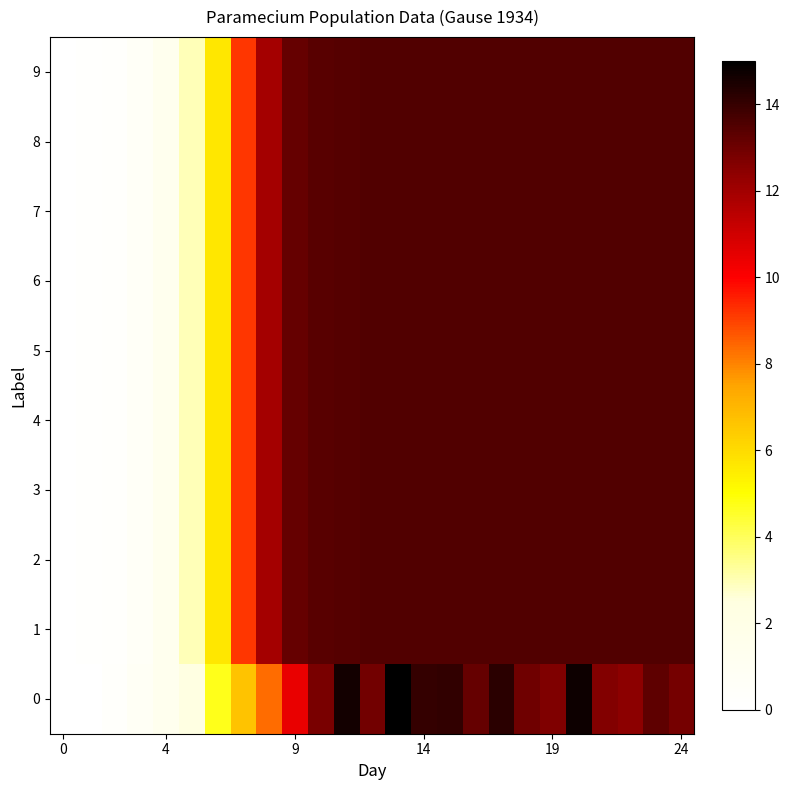

How many categories are shown in the chart?

25